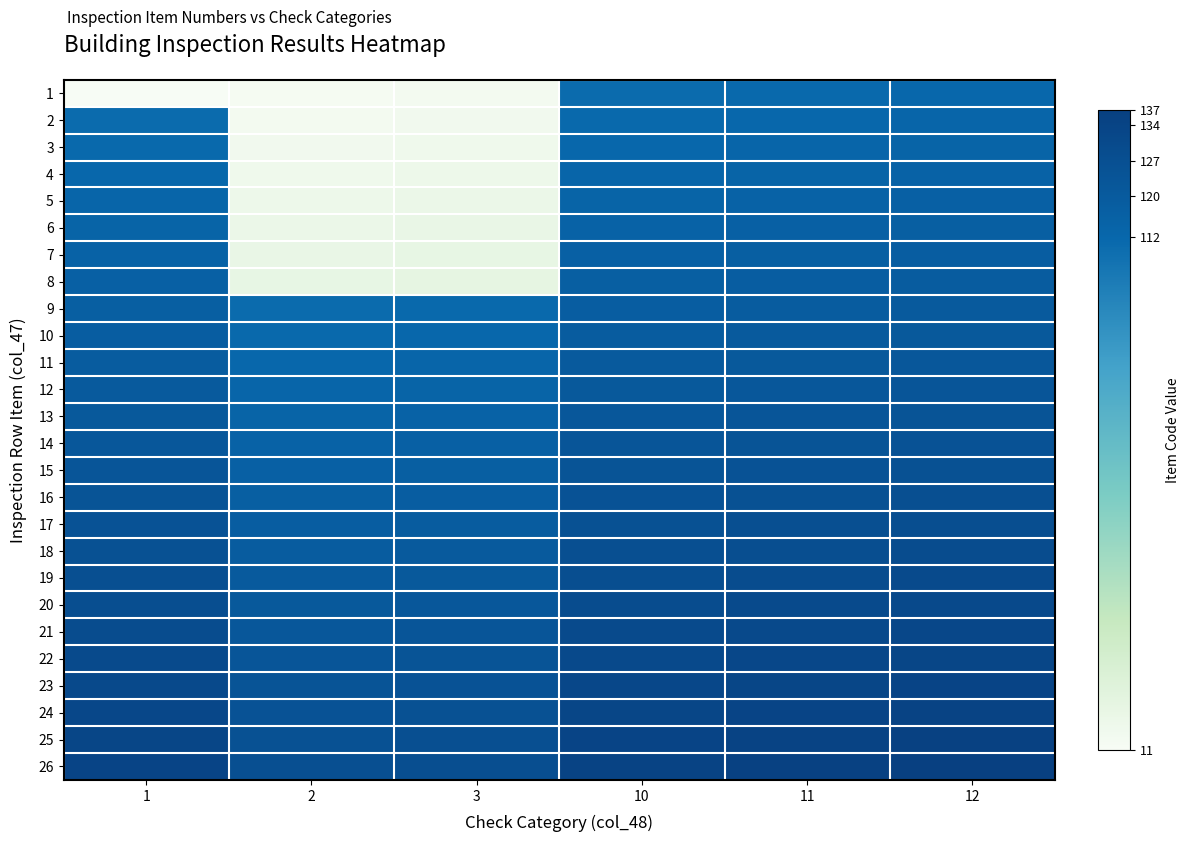

At how many categories does at least one series exceed 53?

6